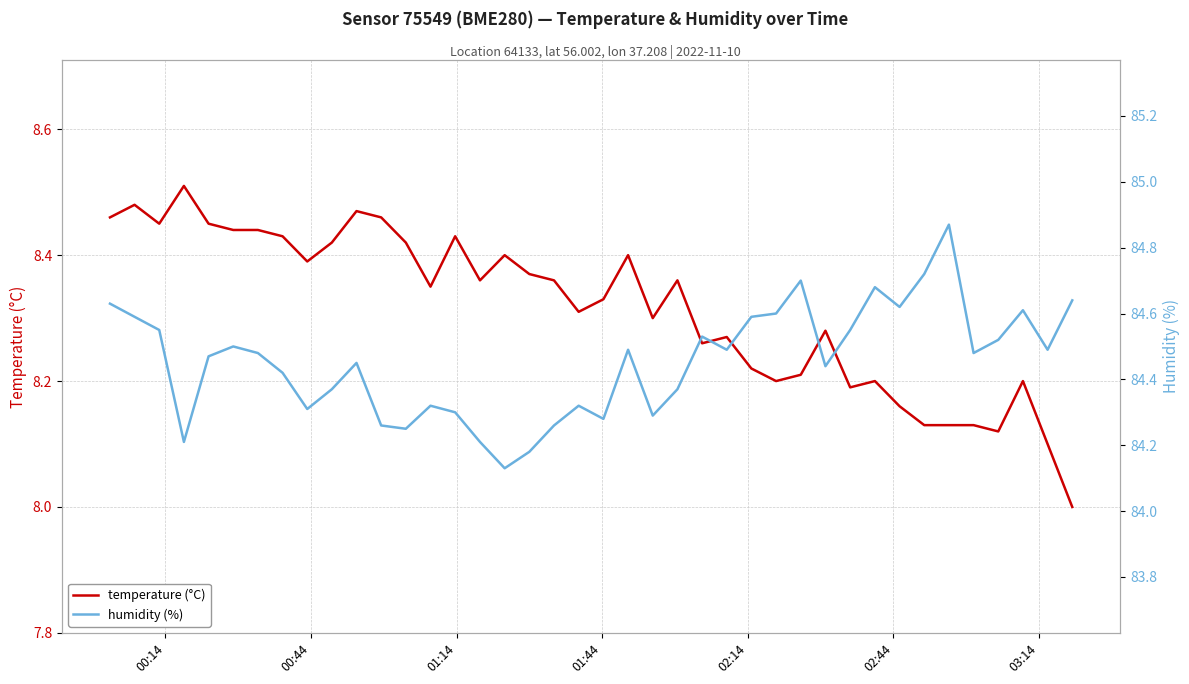

Reading right to left, extract all data points from this chart.

temperature (°C): 8.0	8.1	8.2	8.1	8.1	8.1	8.1	8.2	8.2	8.2	8.3	8.2	8.2	8.2	8.3	8.3	8.4	8.3	8.4	8.3	8.3	8.4	8.4	8.4	8.4	8.4	8.3	8.4	8.5	8.5	8.4	8.4	8.4	8.4	8.4	8.4	8.5	8.4	8.5	8.5
humidity (%): 84.6	84.5	84.6	84.5	84.5	84.9	84.7	84.6	84.7	84.5	84.4	84.7	84.6	84.6	84.5	84.5	84.4	84.3	84.5	84.3	84.3	84.3	84.2	84.1	84.2	84.3	84.3	84.2	84.3	84.5	84.4	84.3	84.4	84.5	84.5	84.5	84.2	84.5	84.6	84.6